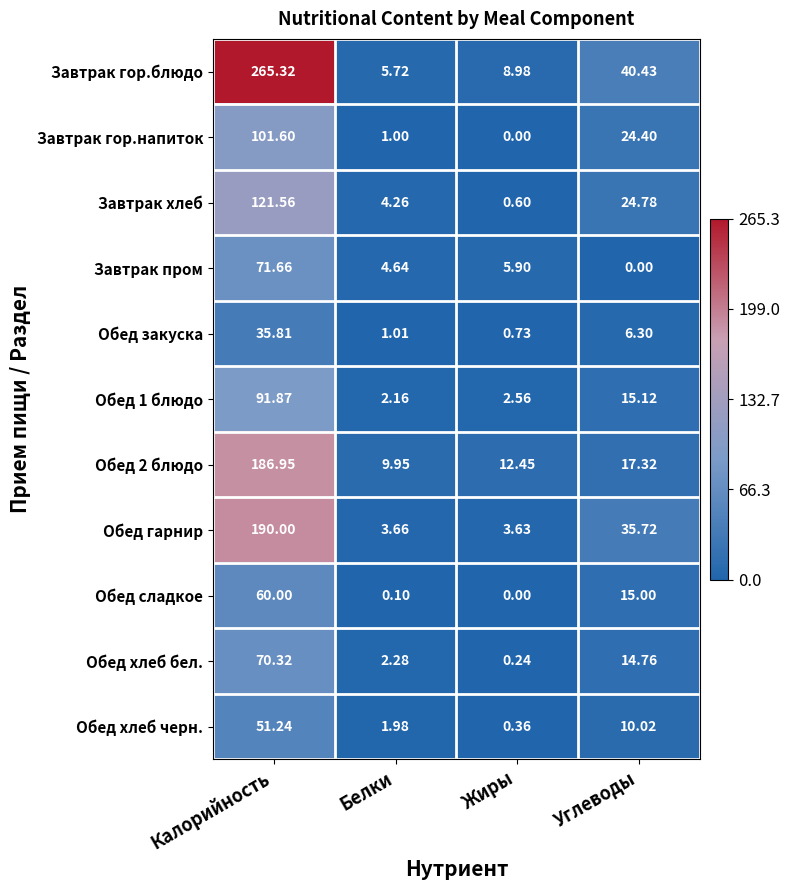

Which series has the widest spread of values?

Завтрак гор.блюдо